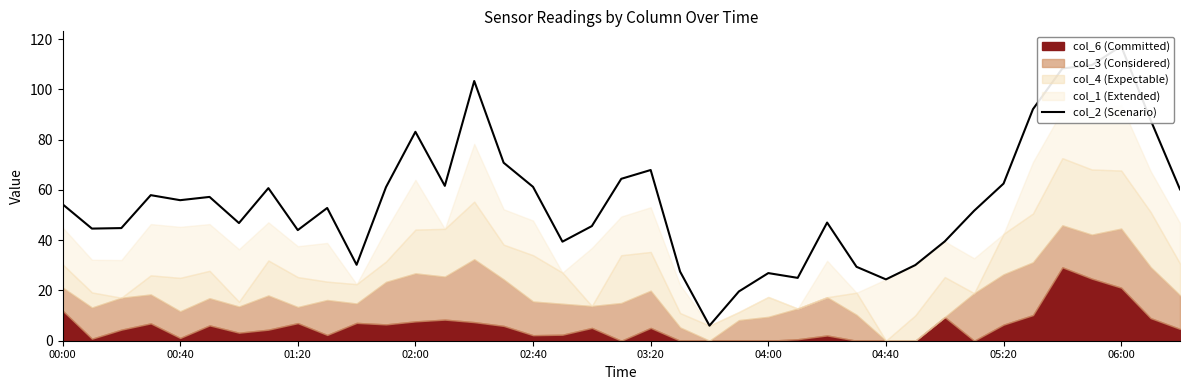

What is the greatest value displayed?

117.2